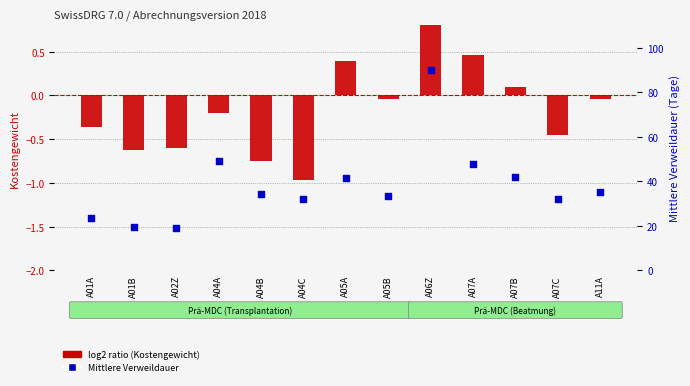

Is the value of Mittlere Verweildauer (Tage) at A05A greater than the value of log2 ratio (Kostengewicht) at A05A?

Yes